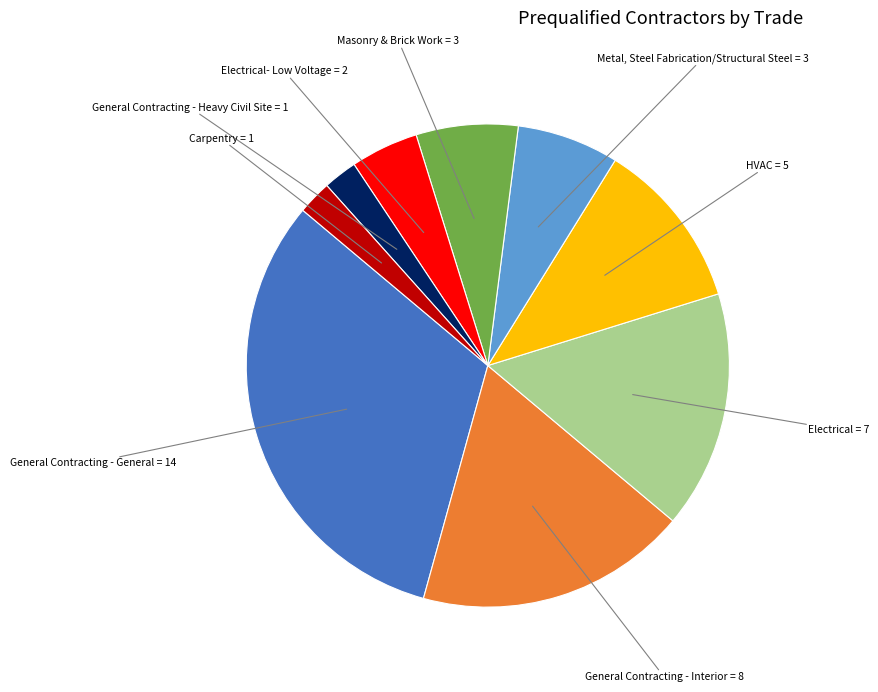

Does any single category account for the majority?

No